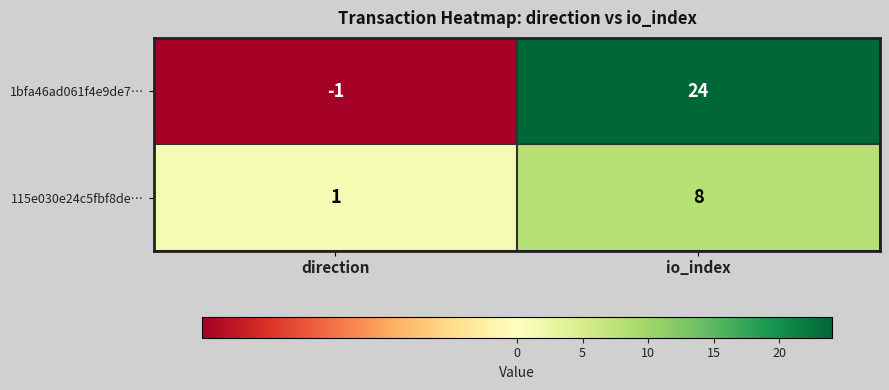

What is the maximum value shown in the chart?

24